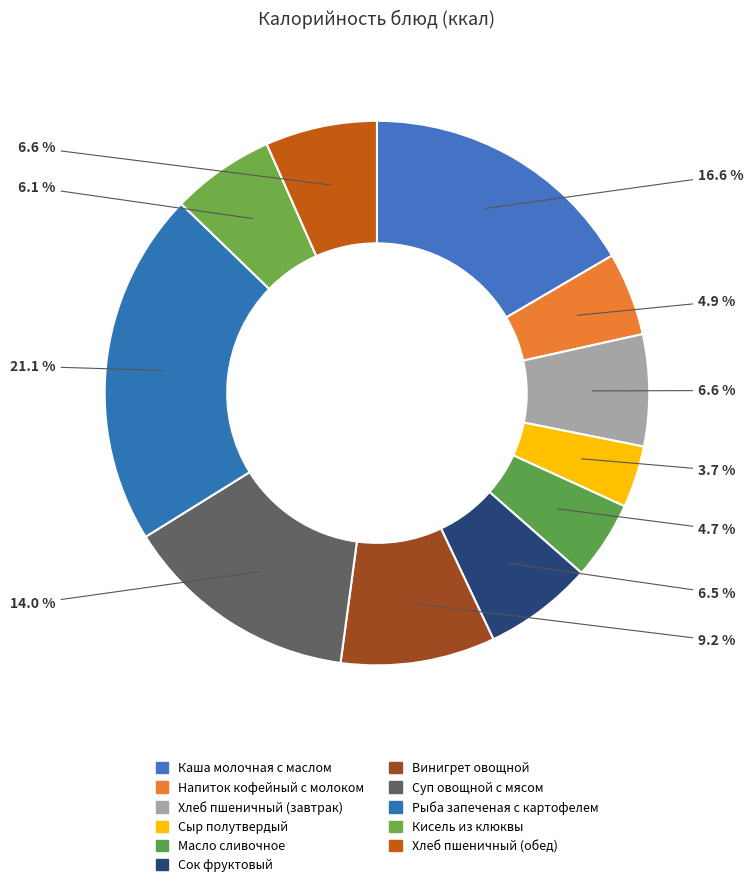

How many segments does this pie chart have?

11